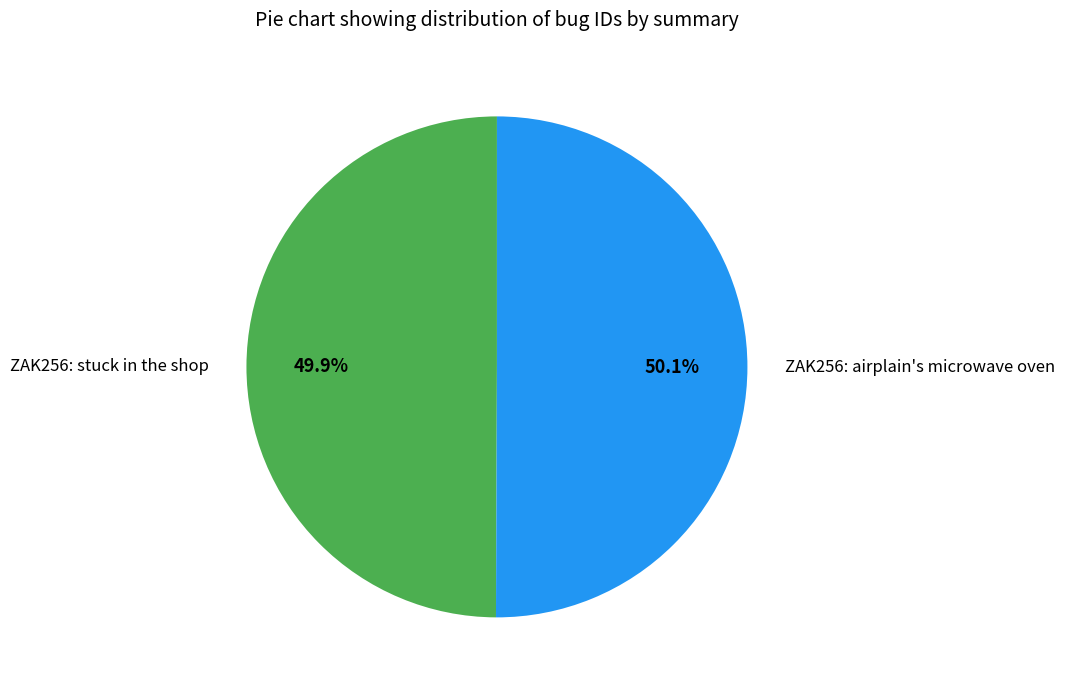

What is the ratio of the value at ZAK256: airplain's microwave oven to the value at ZAK256: stuck in the shop?

1.0